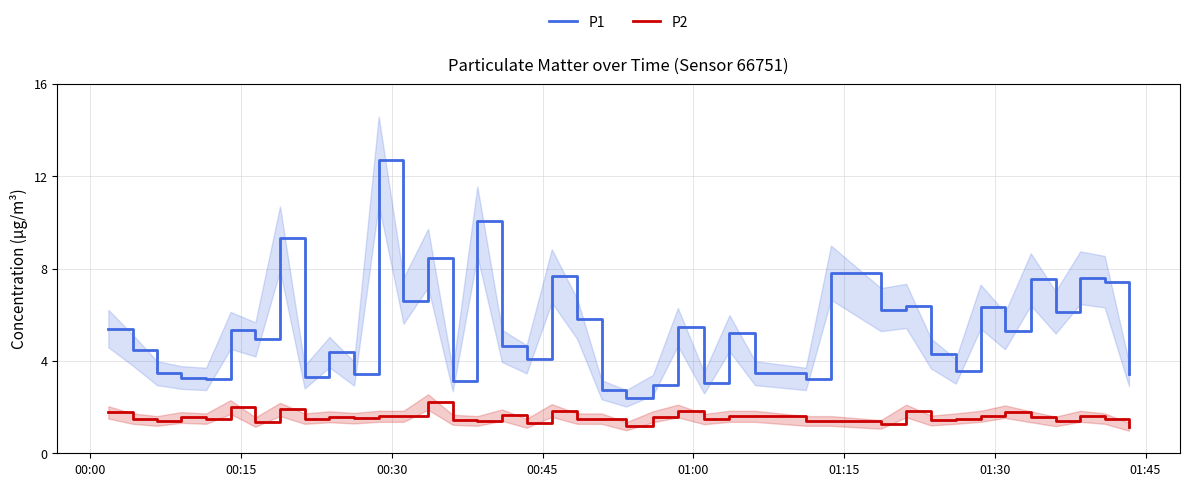

In P1, how many points are higher than both neighbors (excluding endpoints)?

14